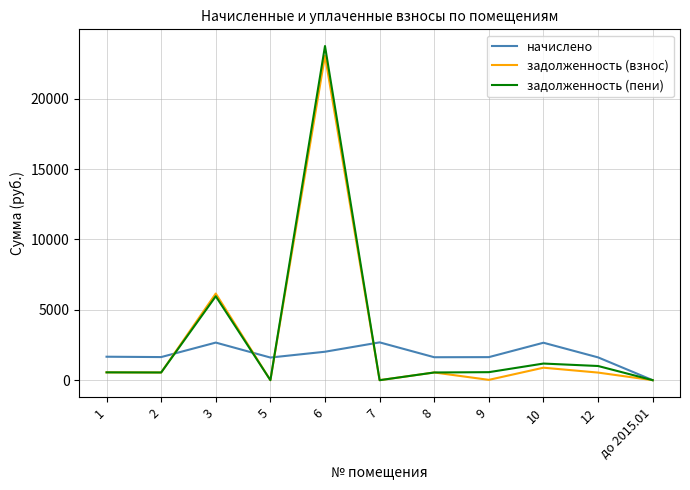

What is the maximum value shown in the chart?

23748.9